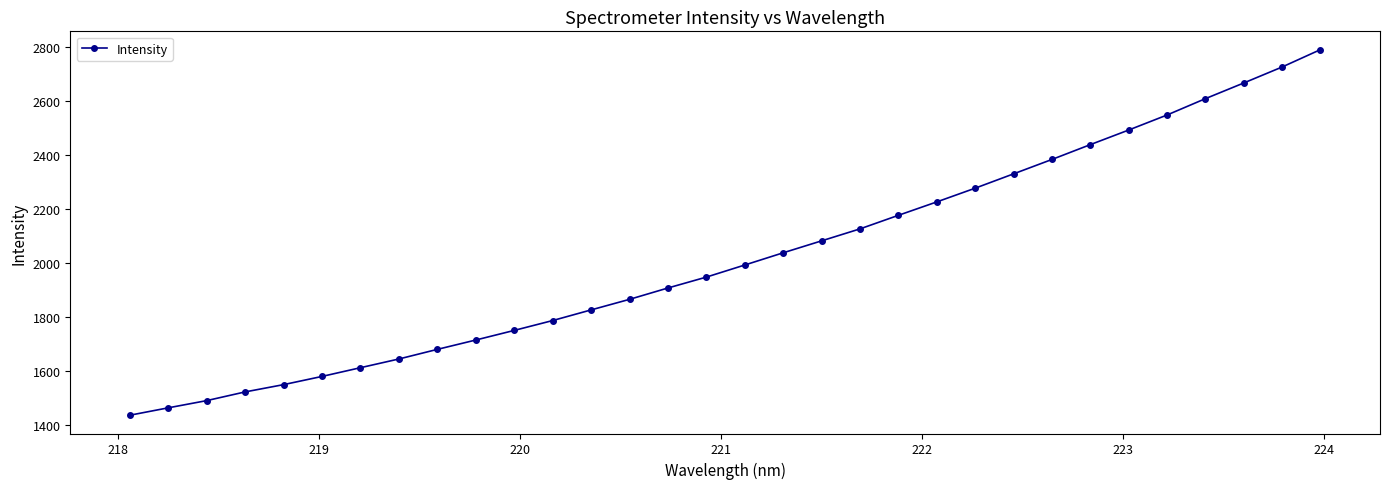

True or false: there are more than 2 points higher than both neighbors.

False